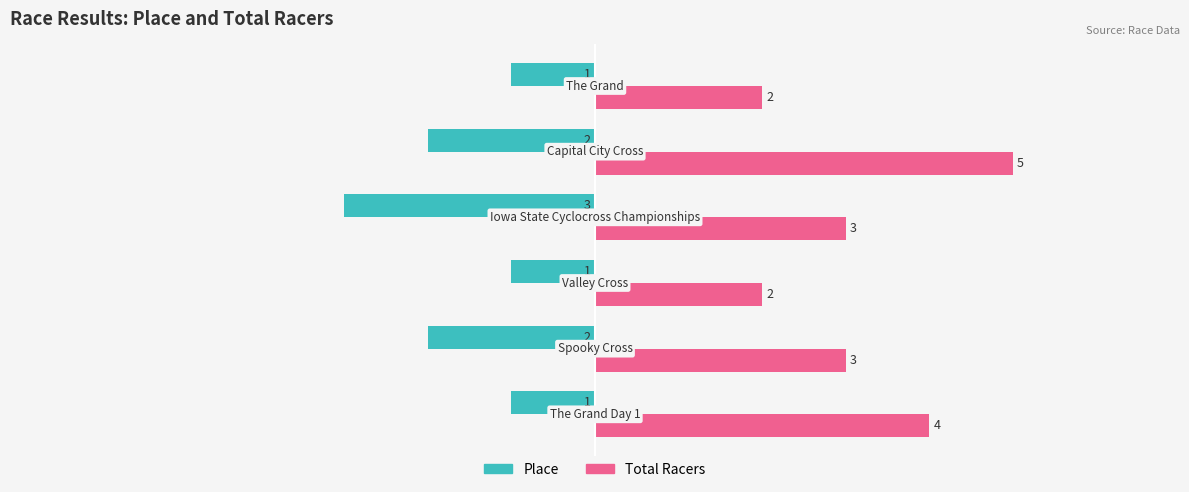

What are all the series names shown in the legend?

Place, Total Racers